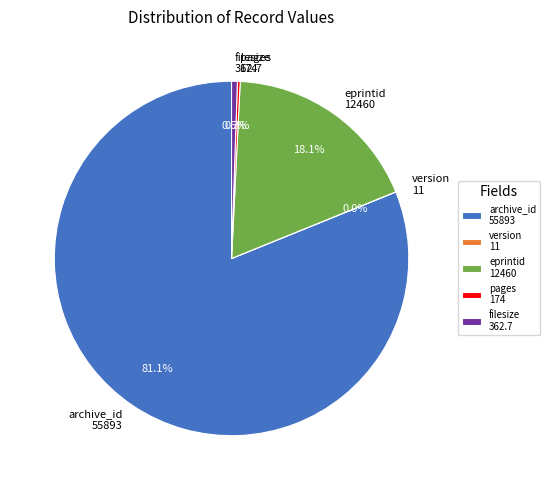

Does any single category account for the majority?

Yes